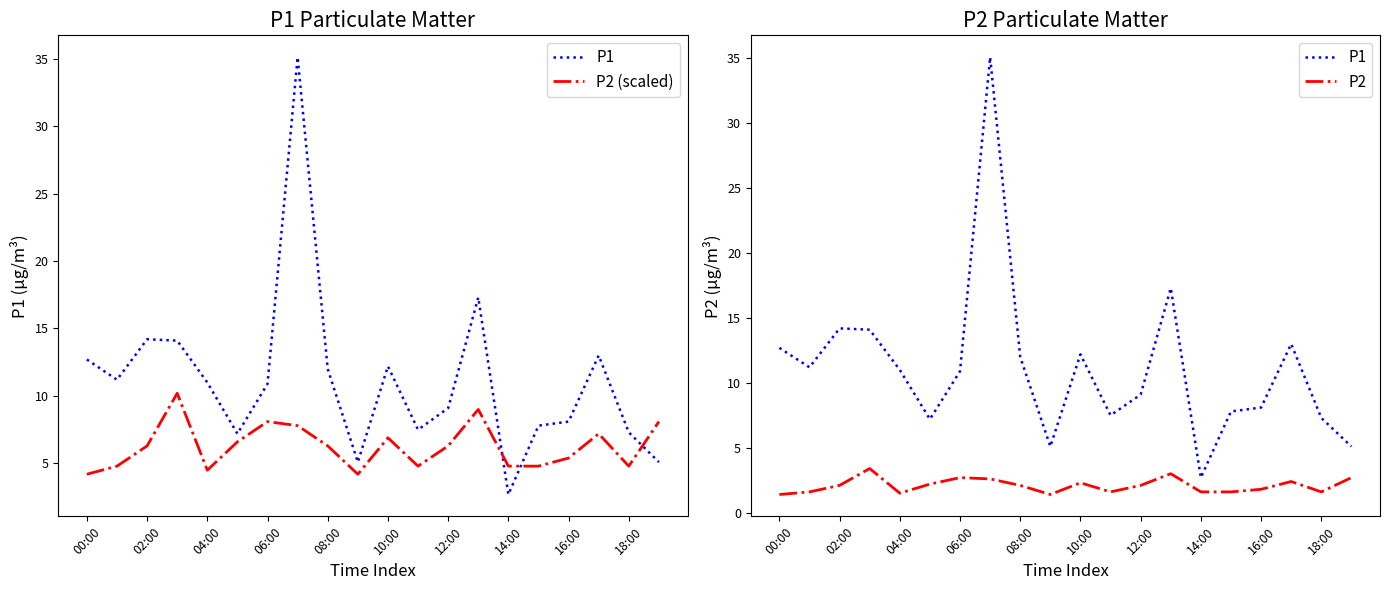

How many values in the P1 series exceed 11?

9